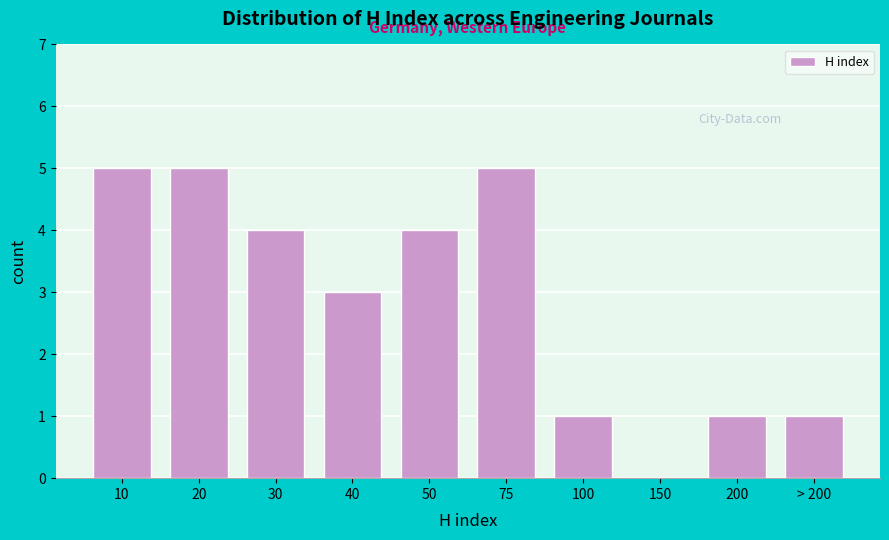

Reading left to right, list all the values displayed in this chart.

10=5	20=5	30=4	40=3	50=4	75=5	100=1	150=0	200=1	> 200=1